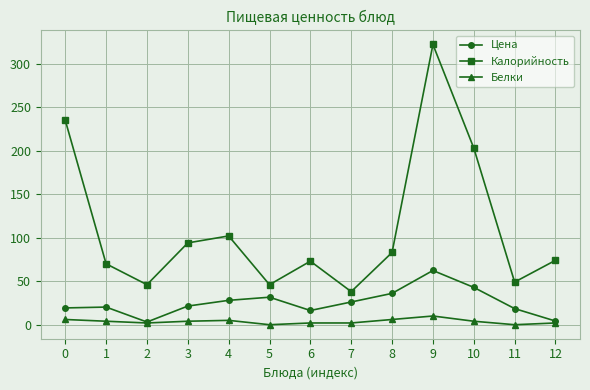

Count the Белки values in the range 2 to 5.

8